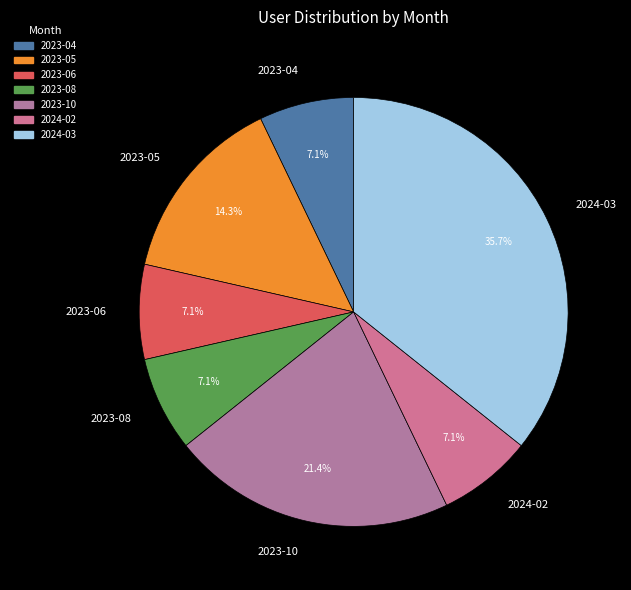

Is it true that 2024-03 is 36% of the pie?

True